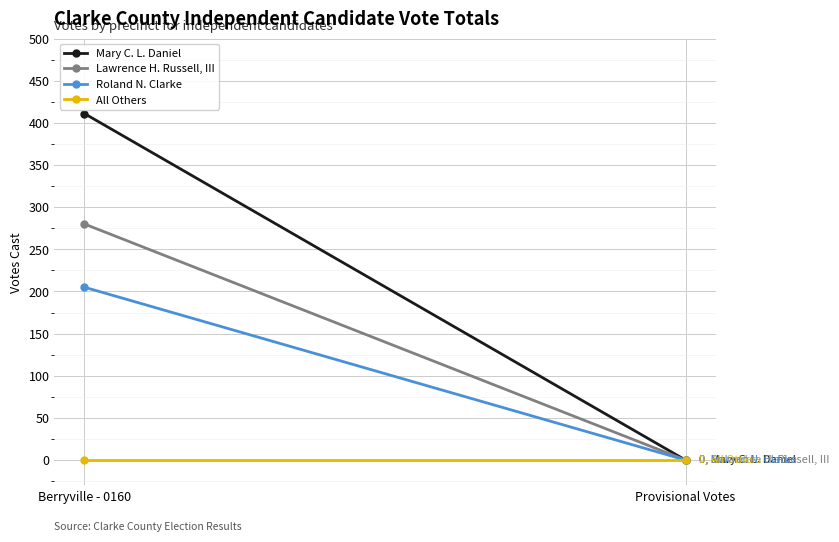

Reading right to left, what are all the values shown in this chart?

Mary C. L. Daniel: 0	411
Lawrence H. Russell, III: 0	280
Roland N. Clarke: 0	205
All Others: 0	0